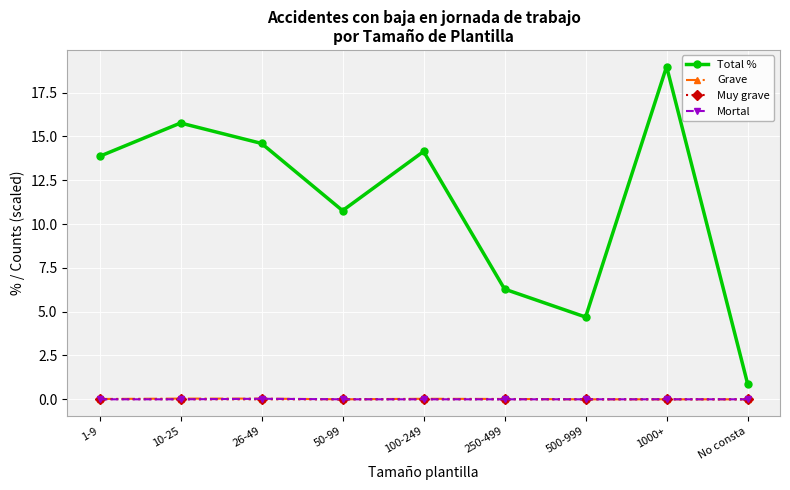

Where does the Total % series first go above 13?

1-9